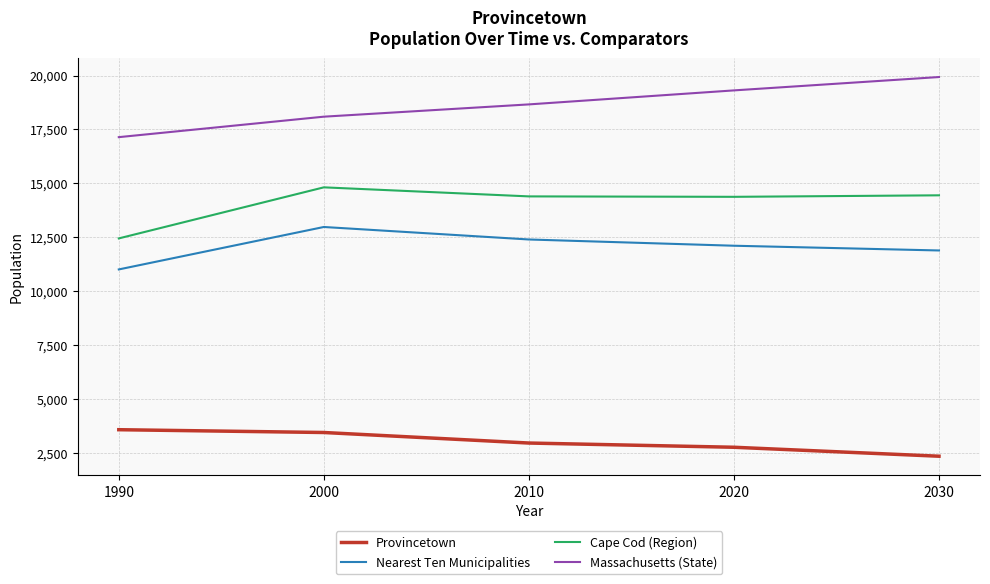

What is the average value of the Nearest Ten Municipalities series?

12068